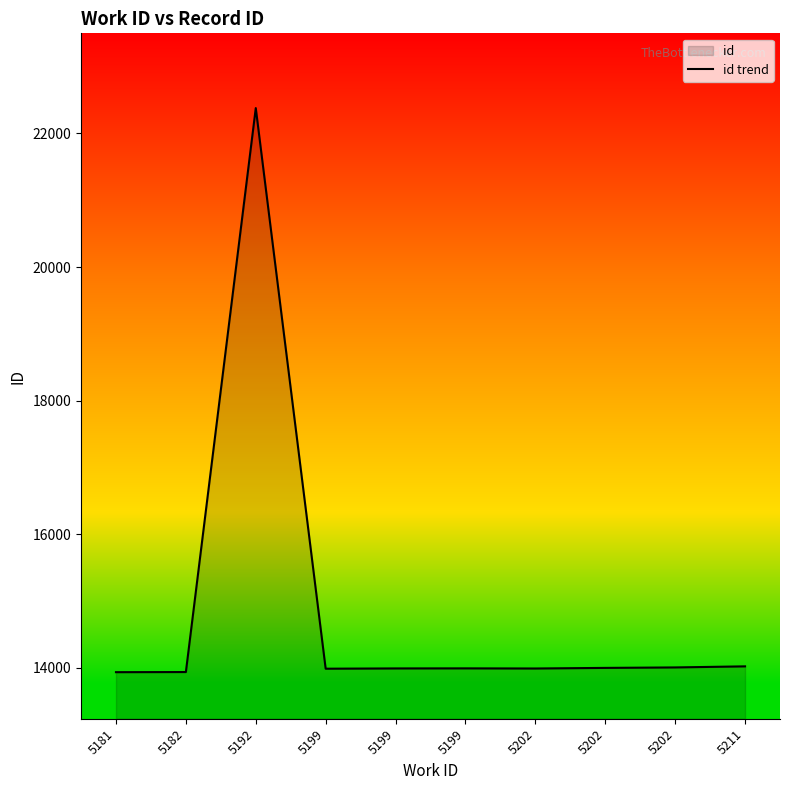

True or false: the data has more than 1 interior local peaks.

True